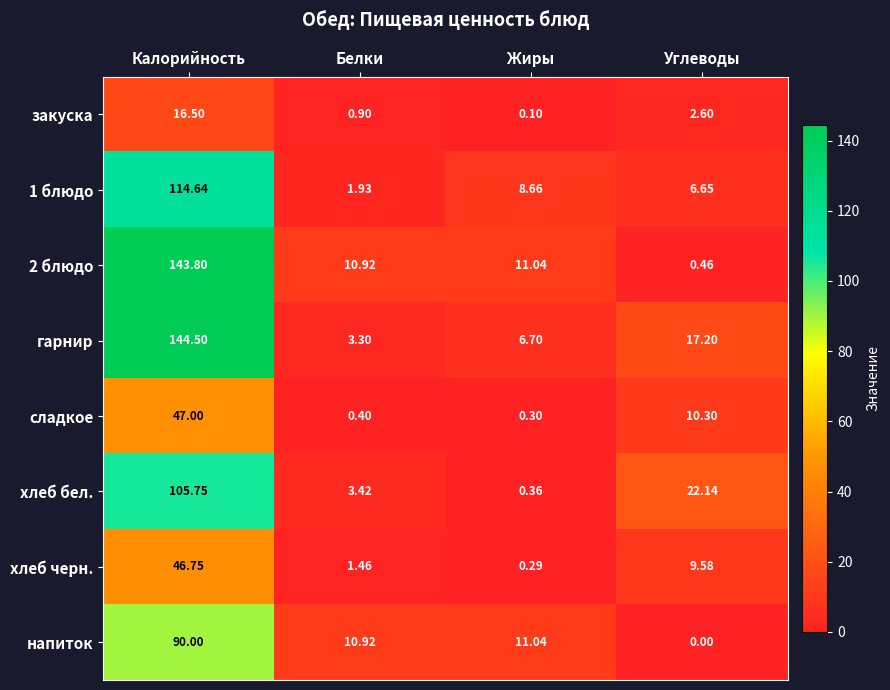

At which label is напиток closest to 45?

Жиры